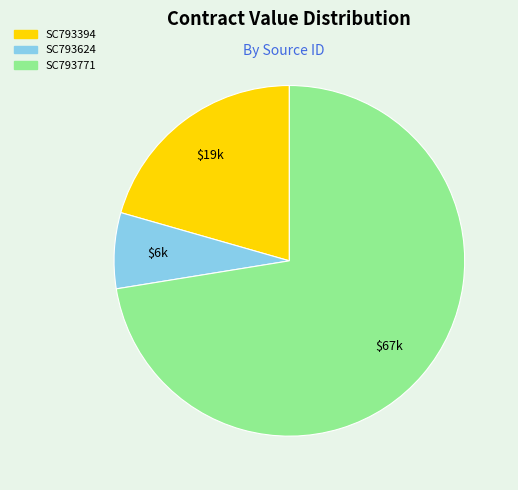

Which category accounts for the majority?

SC793771